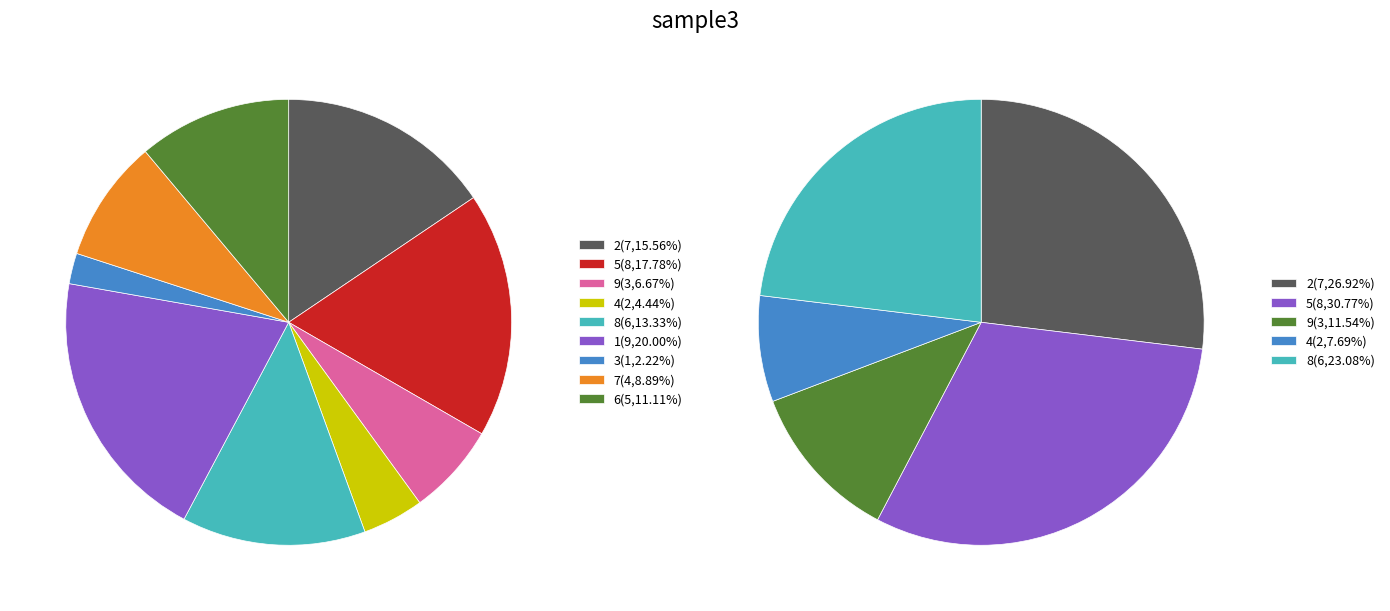

Count the number of slices in the pie.

9